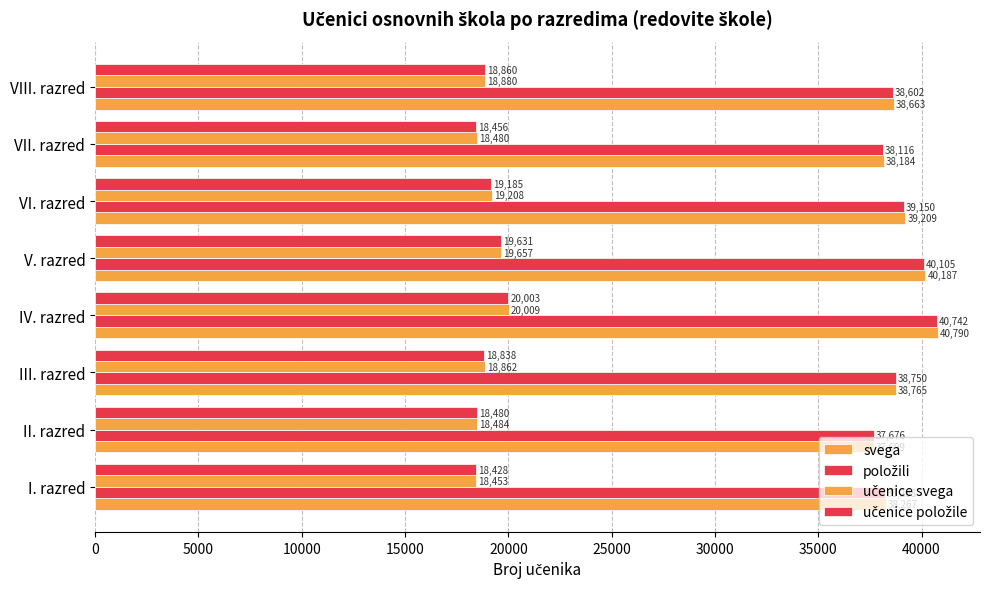

How many categories are shown in the chart?

8